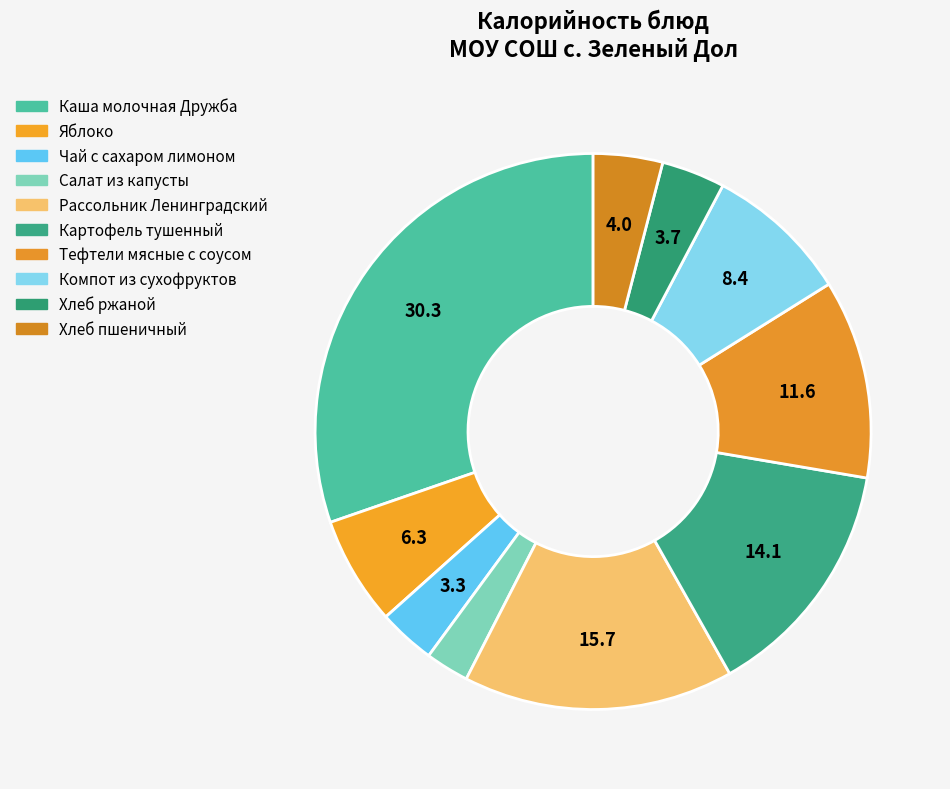

Does Чай с сахаром лимоном represent more than half of the total?

No